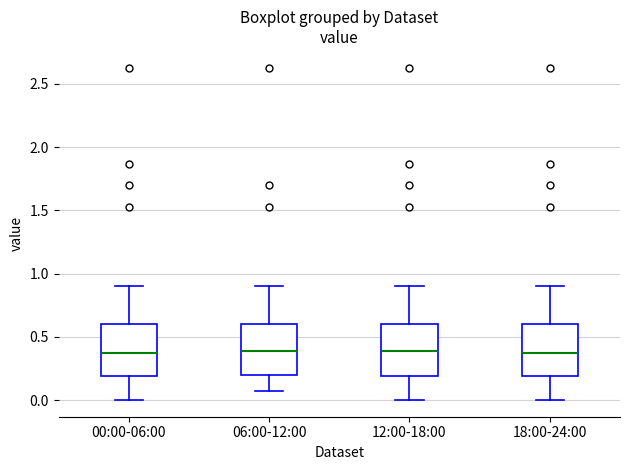

Reading left to right, read every box against the y-axis: the position of its median line, the range the box covers, and the ends of its whiskers. The values are not printed on the chart, so give them approximately, as read against the axis.

00:00-06:00: median 0.35, box 0.20 to 0.60, whiskers 0.00 to 0.90
06:00-12:00: median 0.40, box 0.20 to 0.60, whiskers 0.05 to 0.90
12:00-18:00: median 0.40, box 0.20 to 0.60, whiskers 0.00 to 0.90
18:00-24:00: median 0.35, box 0.20 to 0.60, whiskers 0.00 to 0.90